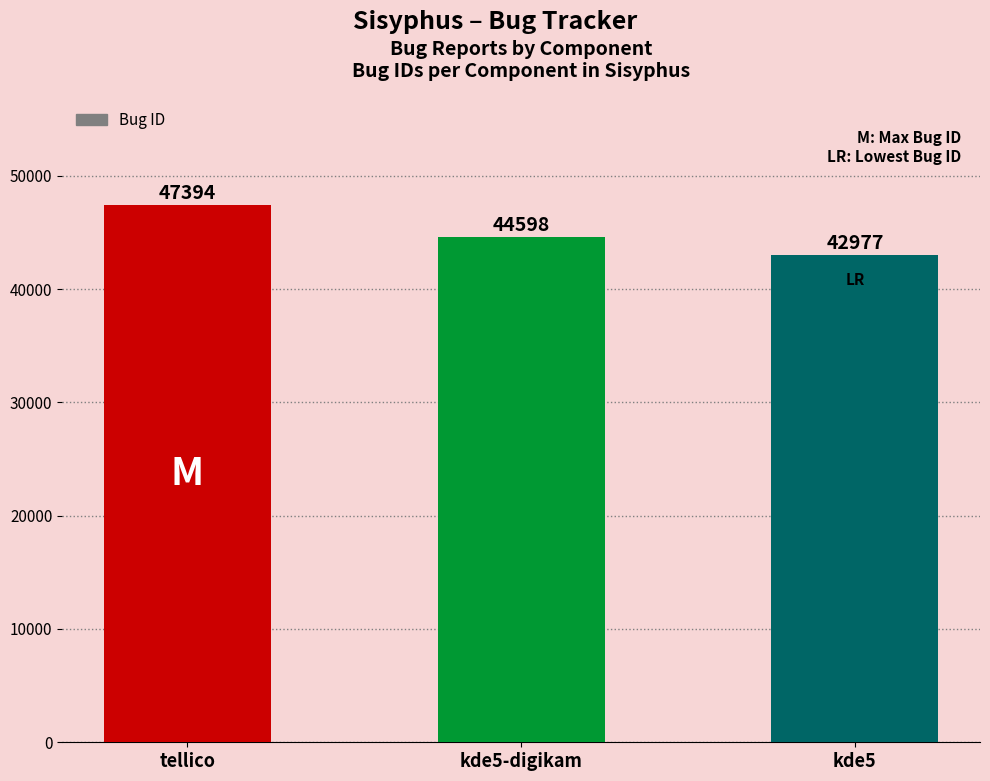

What is the sum of all values?

134969